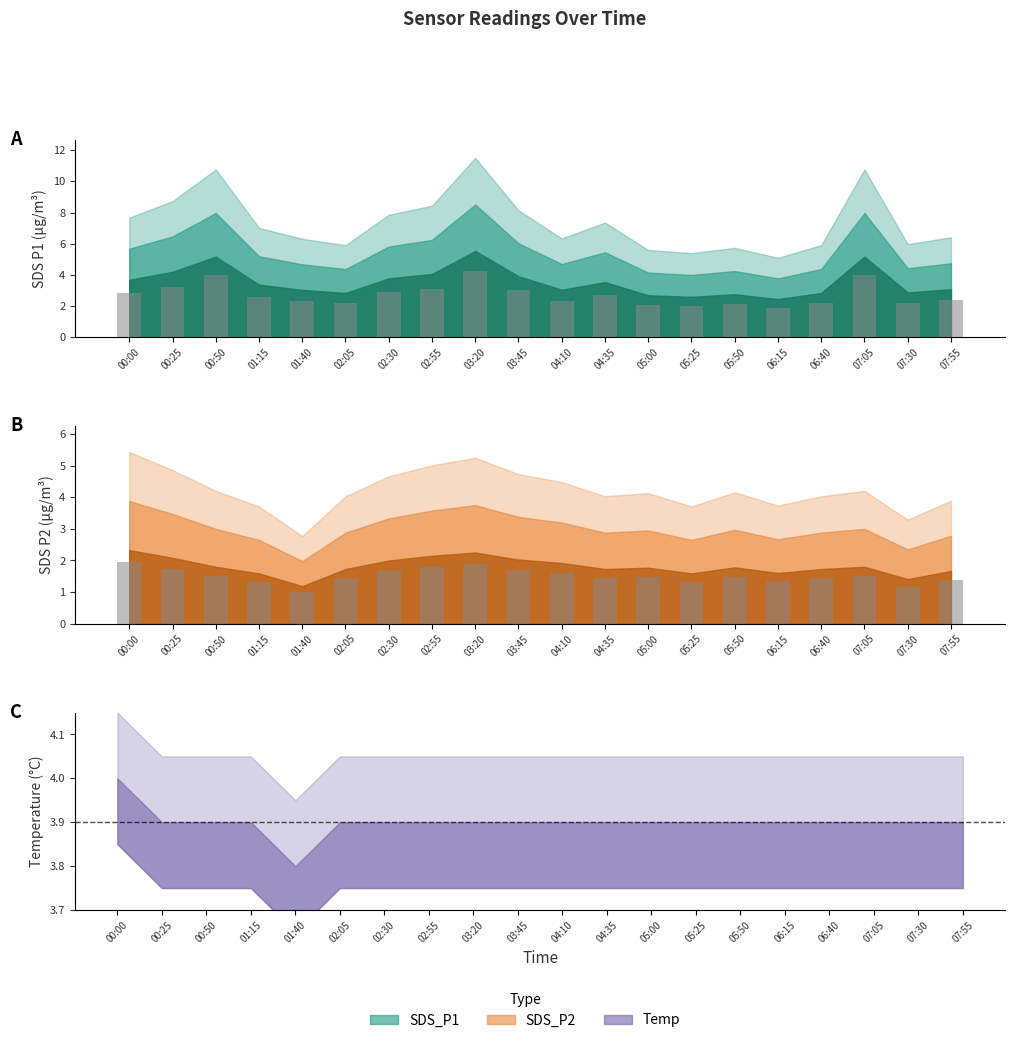

Is the value of SDS_P2 at 04:35 greater than the value of SDS_P1 at 04:10?

No